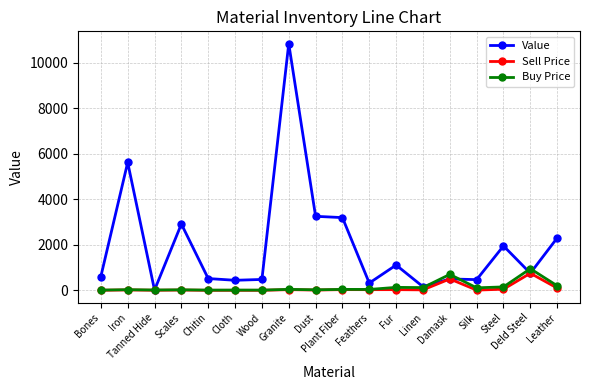

What is the label of the 1st point from the right?

Leather